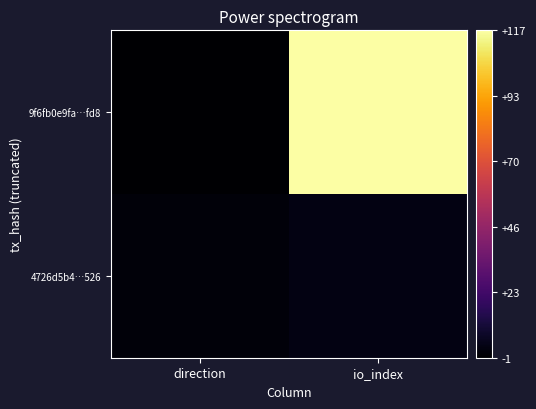

Which series has the largest total across all categories?

9f6fb0e9fa…fd8